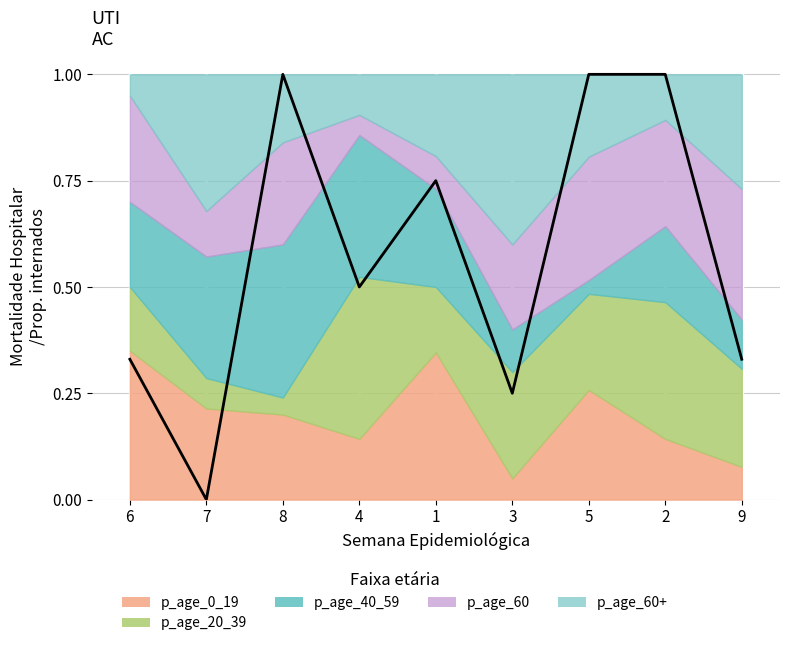

How many values exceed 0?

8